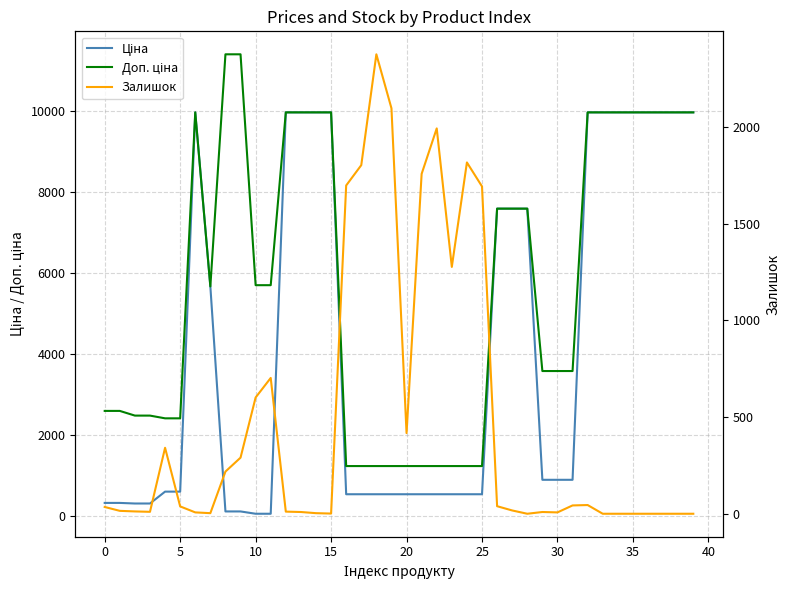

How many interior local valleys does the Доп. ціна series have?

1